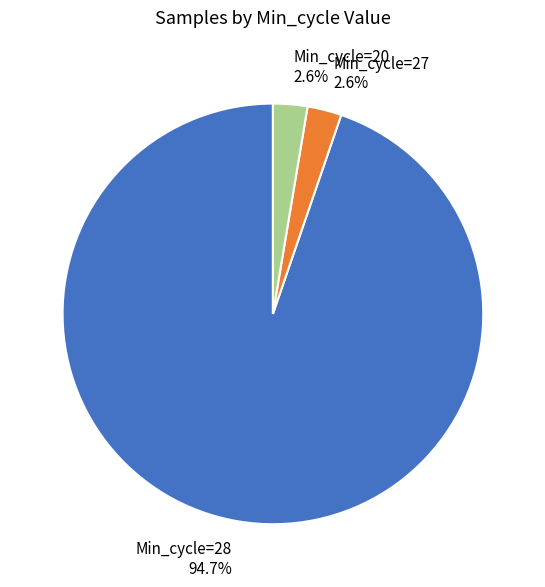

Does any single category account for the majority?

Yes